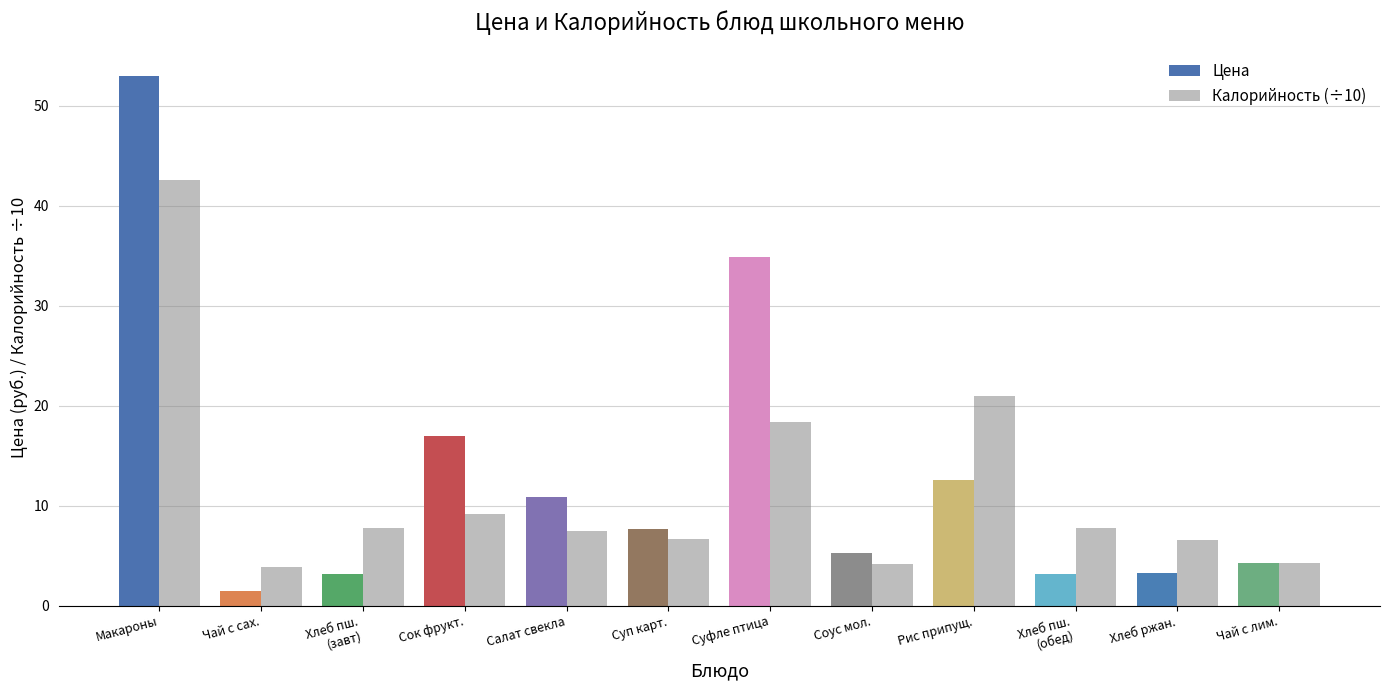

Where does the Калорийность (÷10) series first go above 7?

Макароны